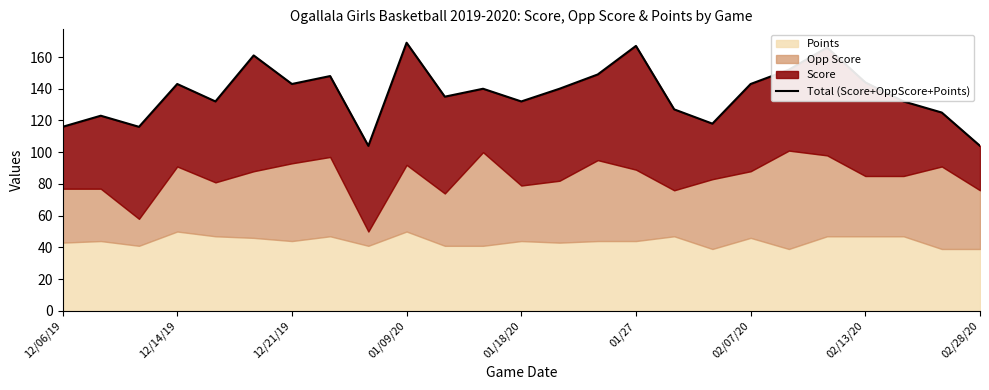

What is the value of the 13th point from the left?

132